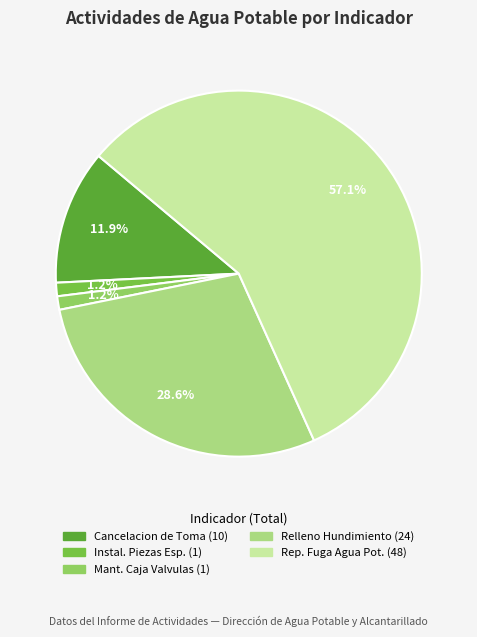

How many slices are in this pie chart?

5